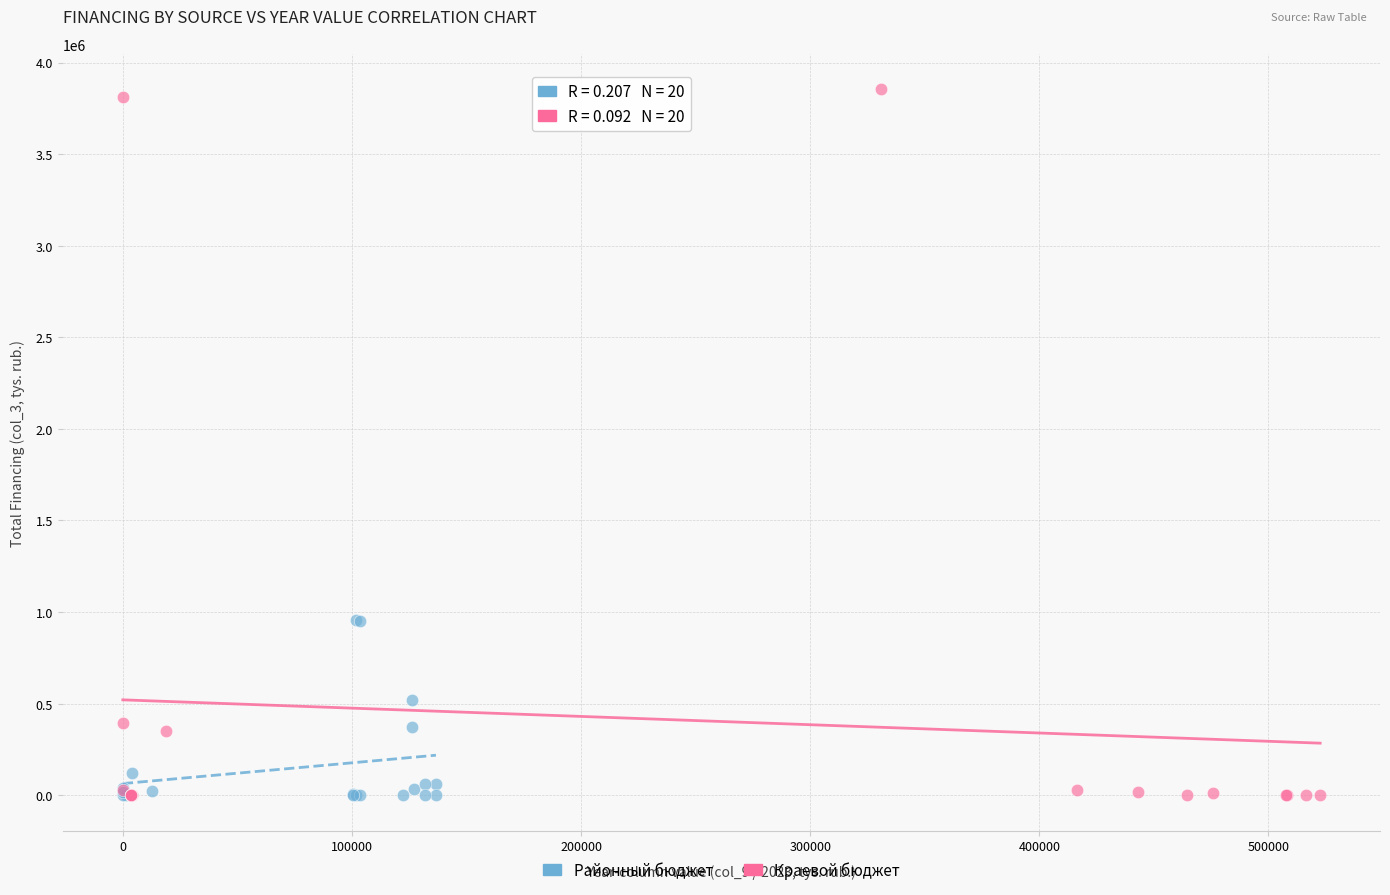

Which series reaches the maximum Y coordinate?

Краевой бюджет